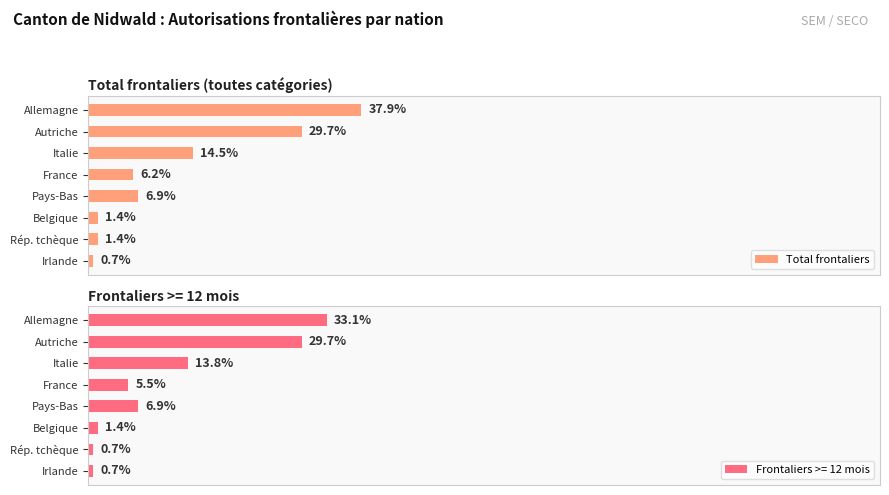

What is the sum of all values?

98.6